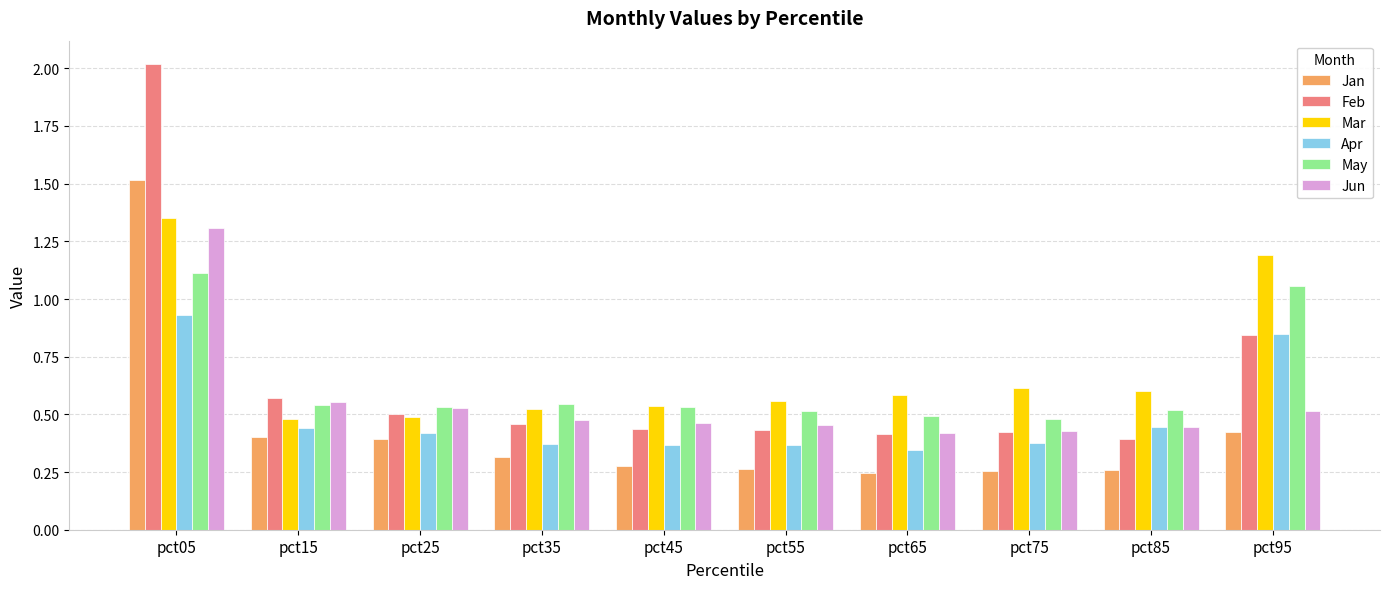

Rank the series by their maximum value, from lowest to highest.

Apr, May, Jun, Mar, Jan, Feb